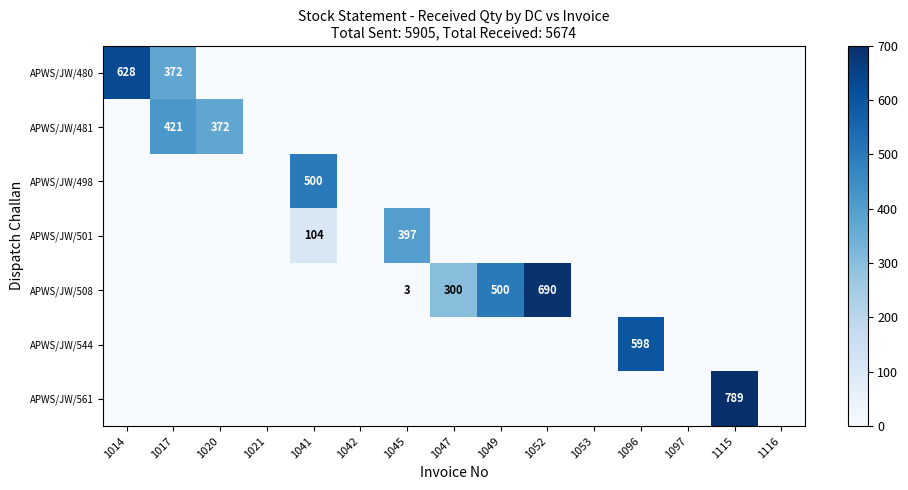

The APWS/JW/480 series shows 372 at 1017. True or false?

True